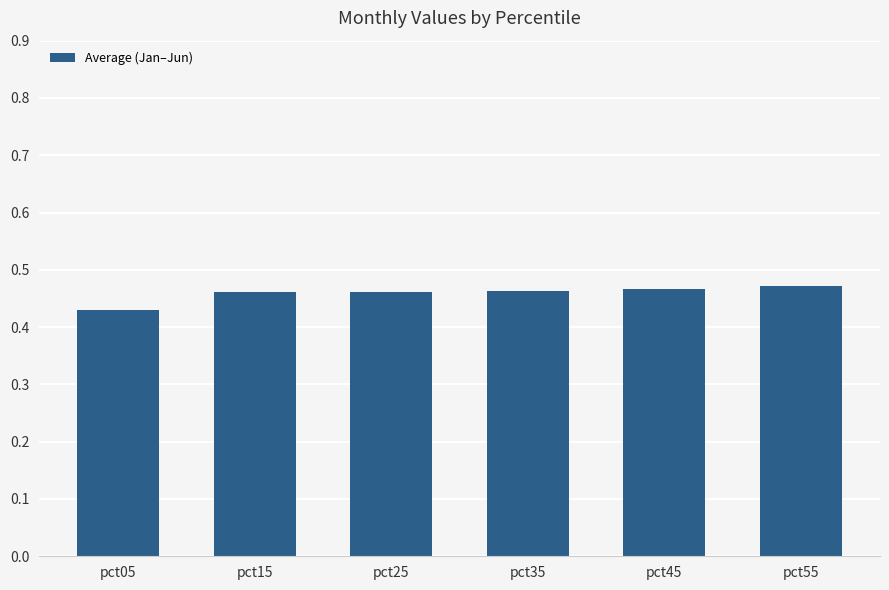

At which label is the value closest to 0?

pct05